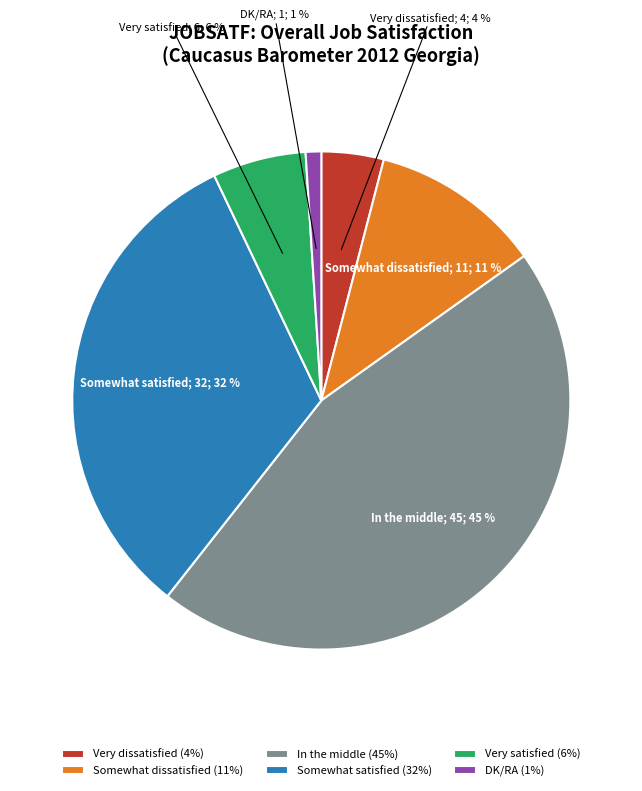

Is Somewhat dissatisfied the majority of the pie?

No